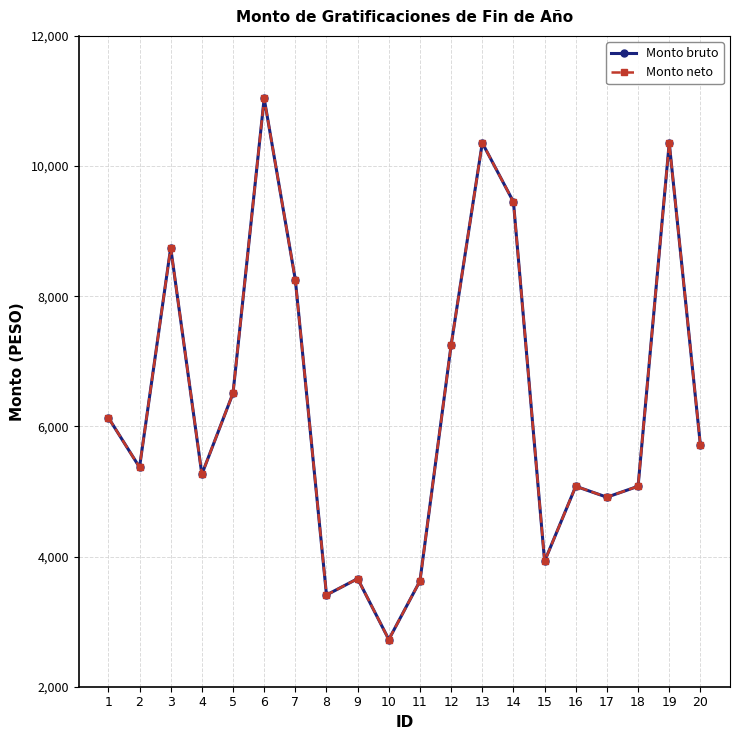

Reading left to right, what are all the values shown in this chart?

Monto bruto: 6134.1	5371.8	8745.8	5264.0	6510.0	11039.0	8253.0	3409.7	3660.3	2725.1	3624.6	7249.2	10355.8	9450.0	3927.0	5079.9	4911.9	5079.9	10355.8	5711.3
Monto neto: 6134.1	5371.8	8745.8	5264.0	6510.0	11039.0	8253.0	3409.7	3660.3	2725.1	3624.6	7249.2	10355.8	9450.0	3927.0	5079.9	4911.9	5079.9	10355.8	5711.3